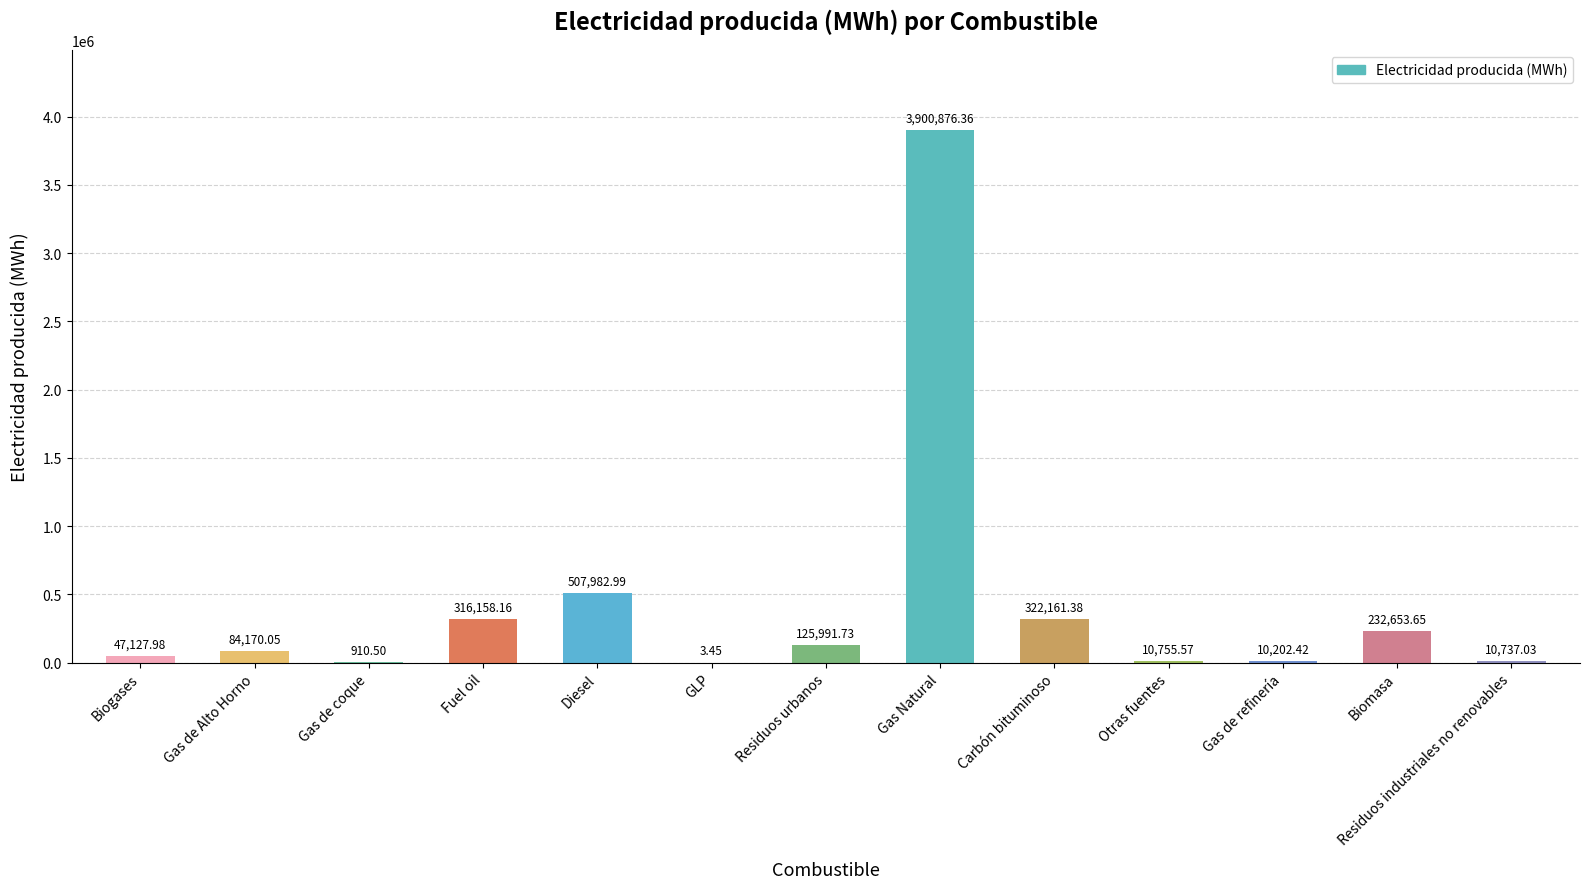

At which label does the data first exceed 84170?

Gas de Alto Horno